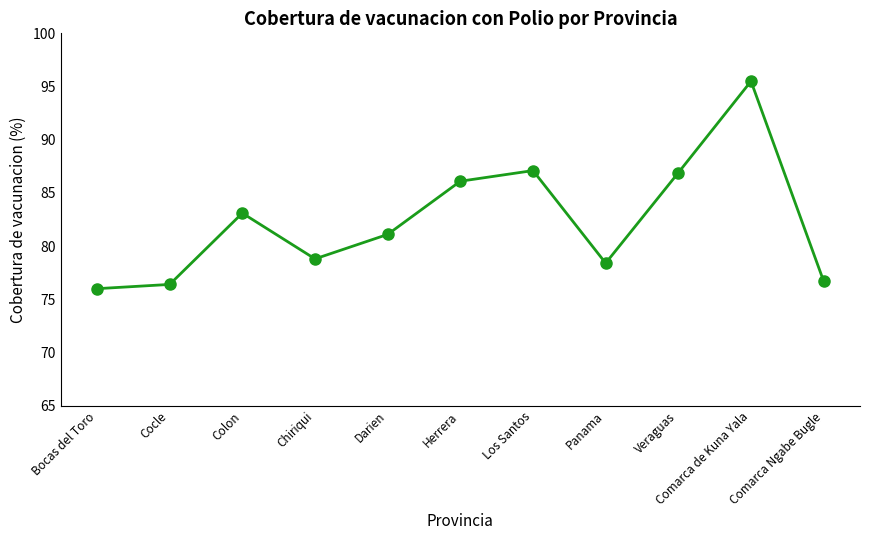

Is this an area chart (filled region under the line)?

No